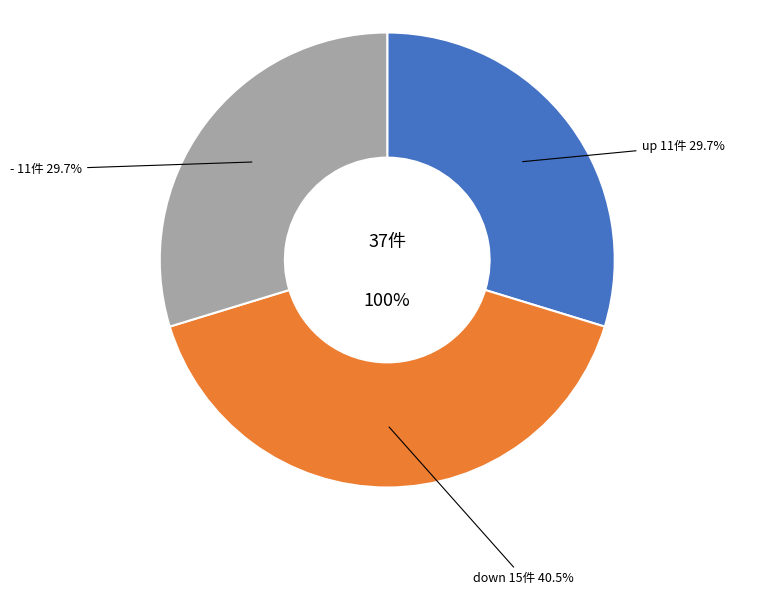

Is - the majority of the pie?

No